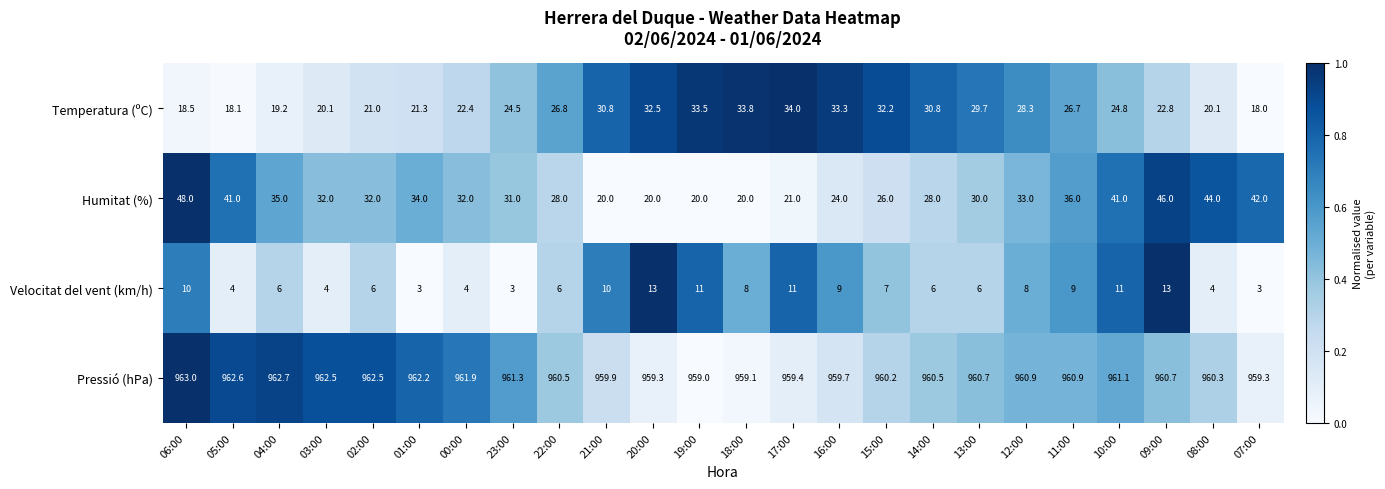

At which category is the sum across all series the highest?

09:00